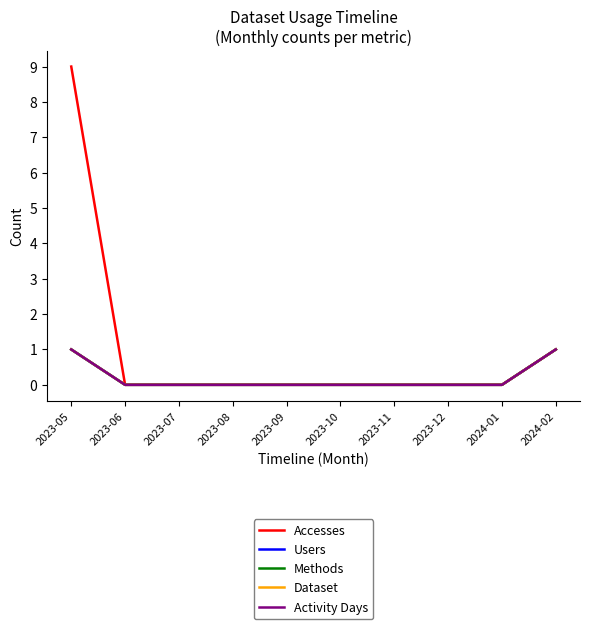

What is the approximate value of Dataset at 2023-05?

1